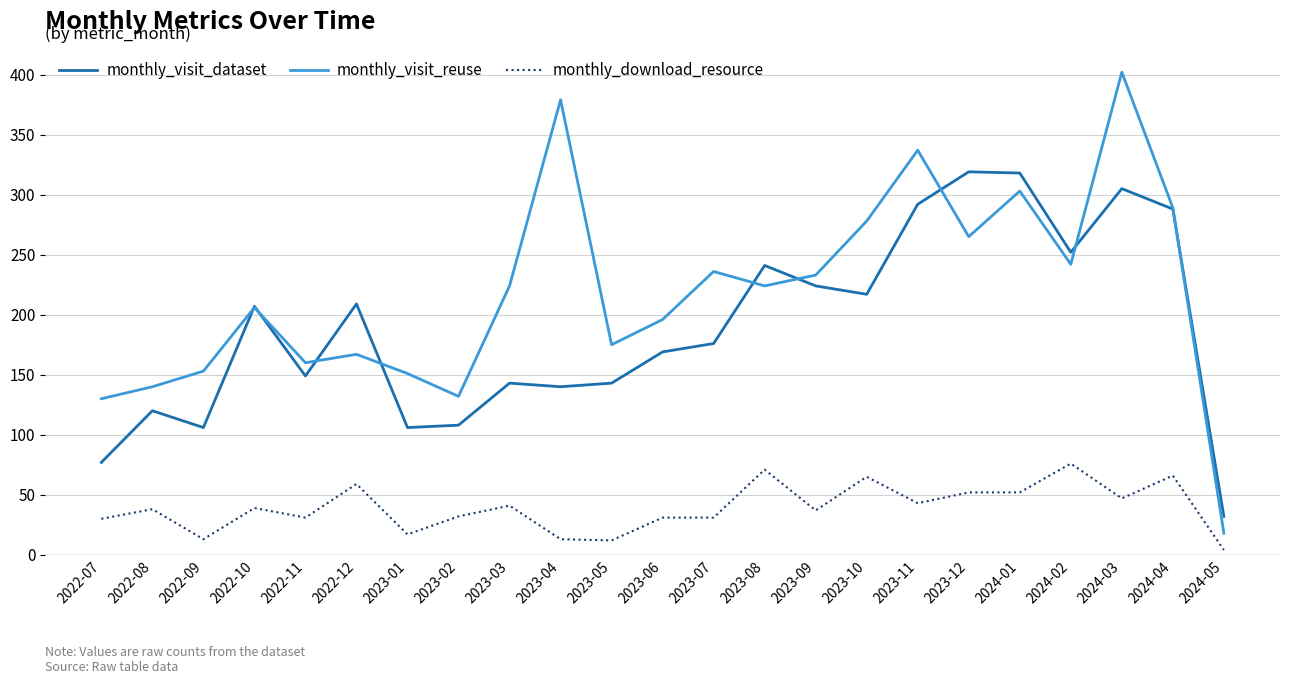

Does the chart display data point markers on the line(s)?

No